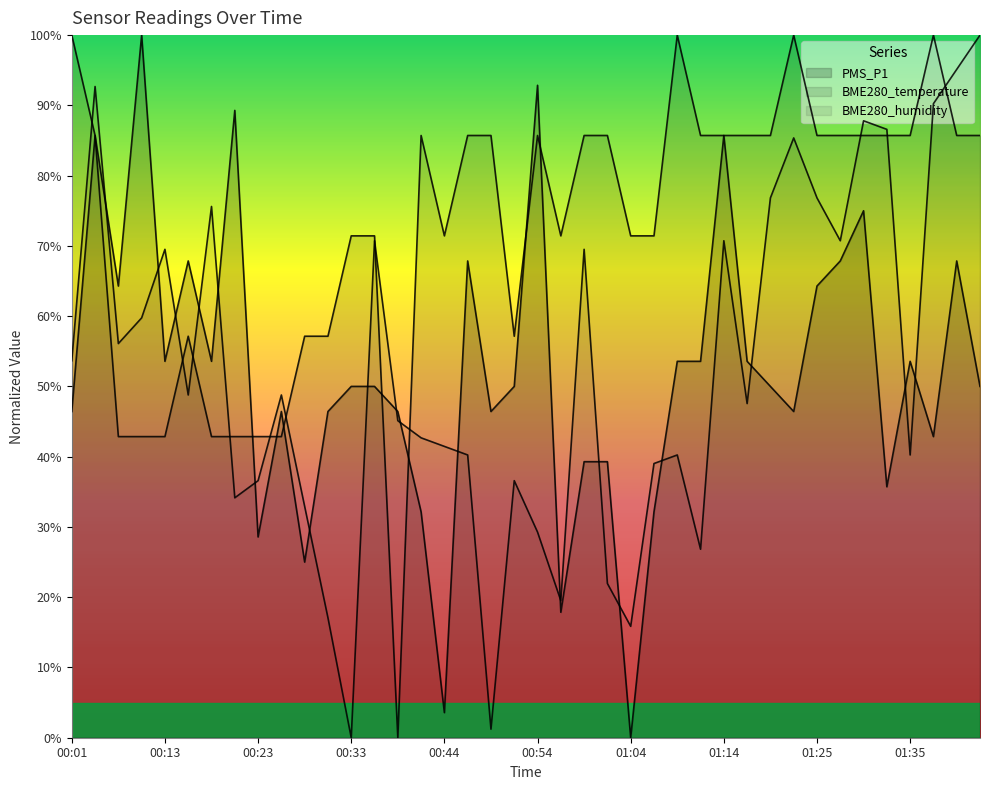

True or false: BME280_temperature and BME280_humidity cross at least once.

True